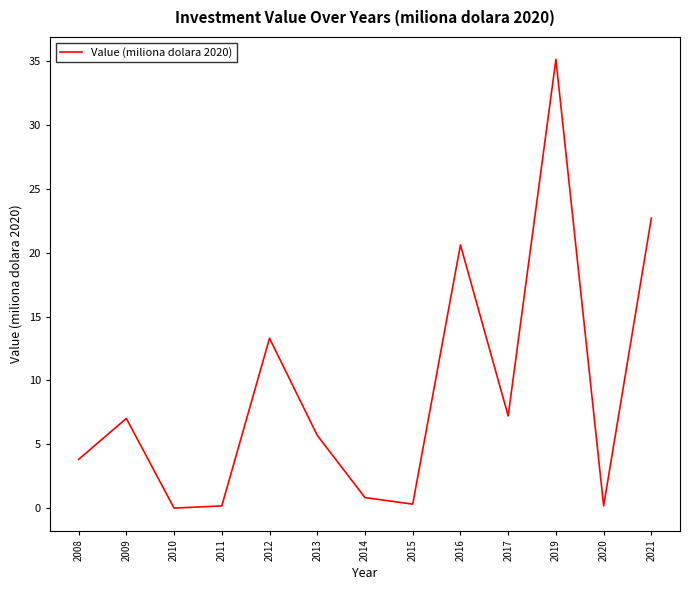

How many distinct data groups are displayed?

1